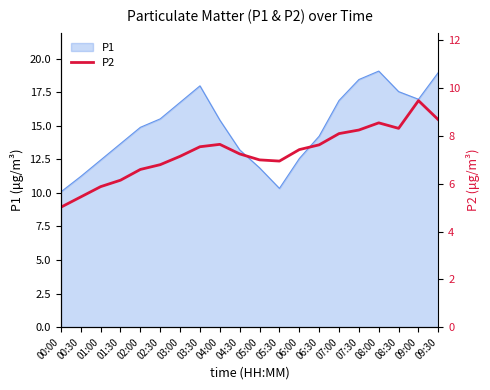

How many data points does each series have?

20